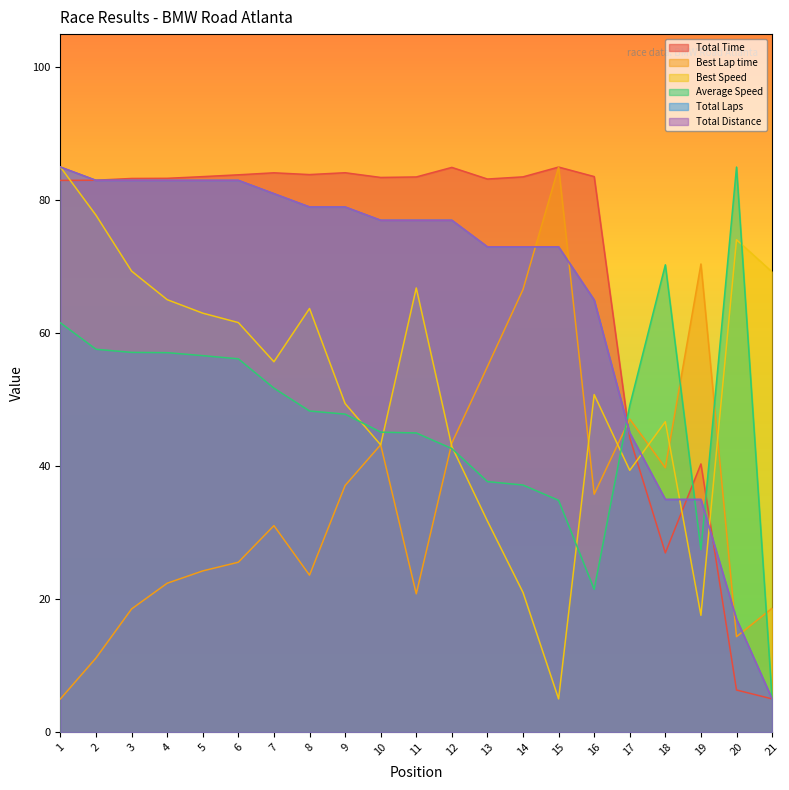

Is the value of Best Speed at 8 greater than the value of Best Lap time at 15?

No